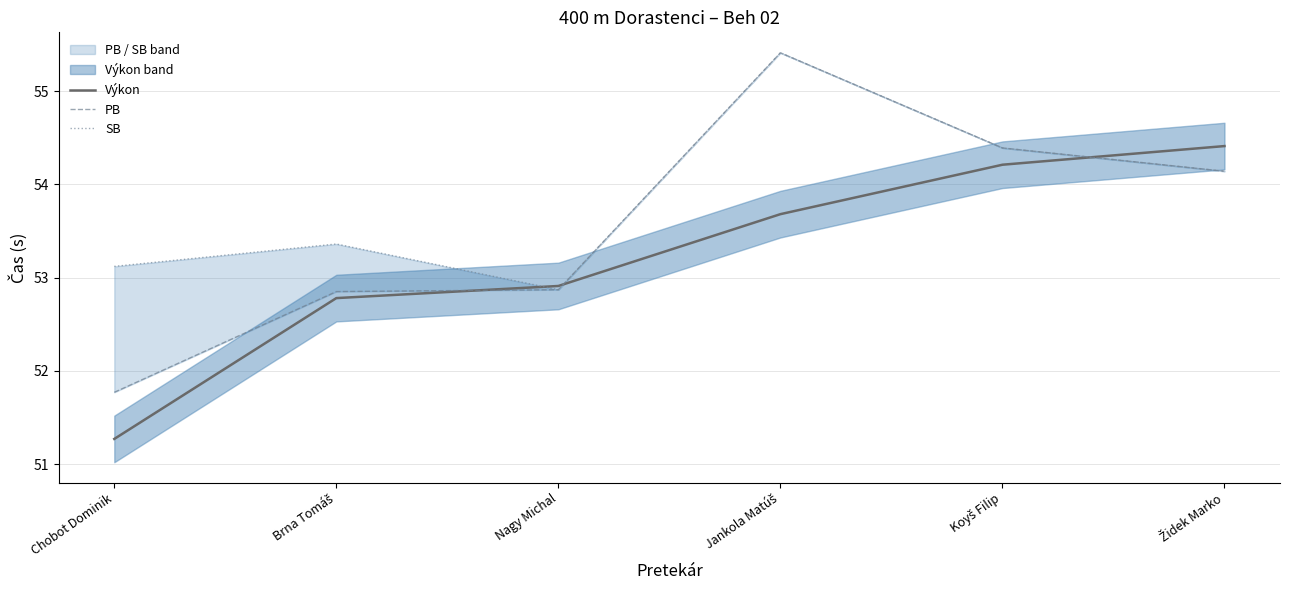

Which series changed the most between Nagy Michal and Koyš Filip?

PB